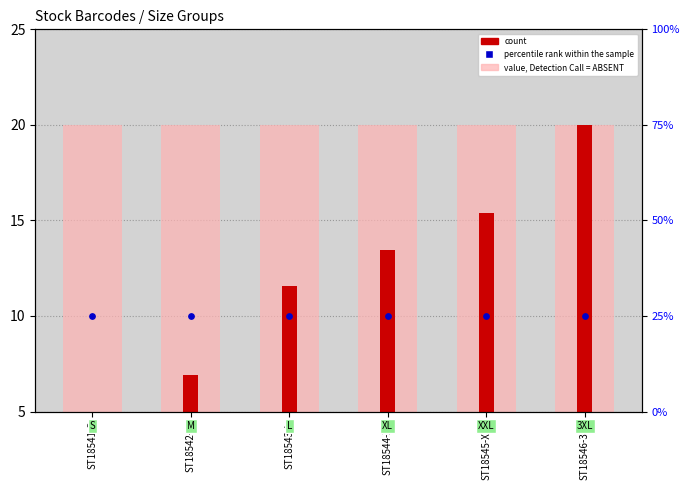

Which series has the largest total across all categories?

value, Detection Call = ABSENT